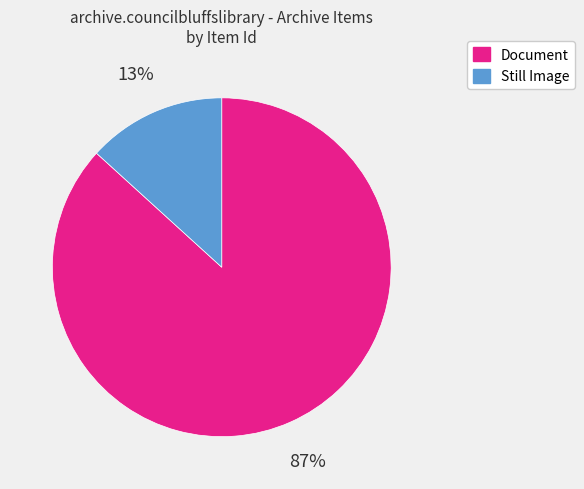

Which has a higher value, Still Image or Document?

Document